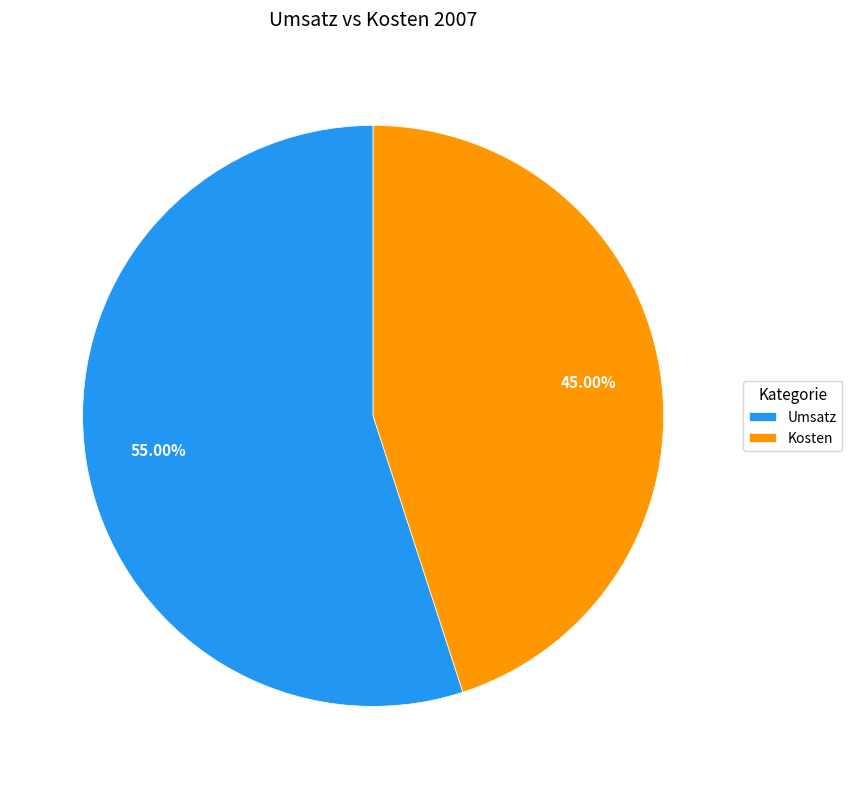

Which slice is the largest?

Umsatz